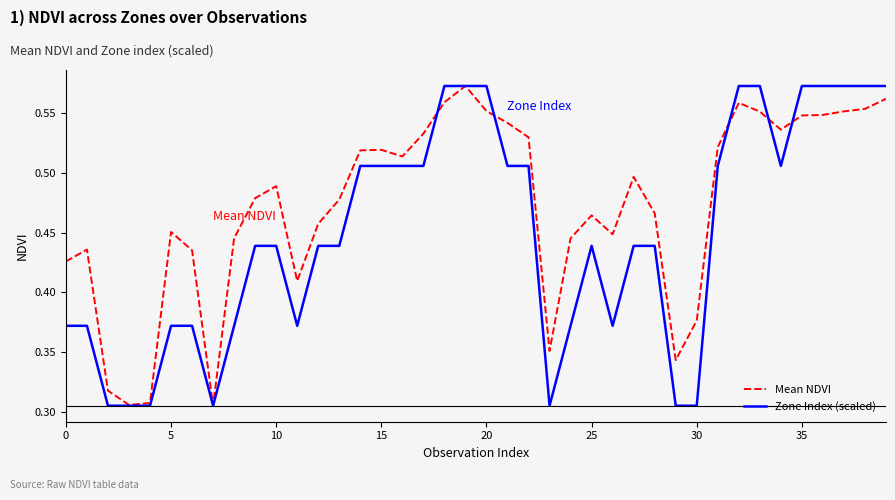

Rank the series by their average value, from highest to lowest.

Mean NDVI, Zone Index (scaled)